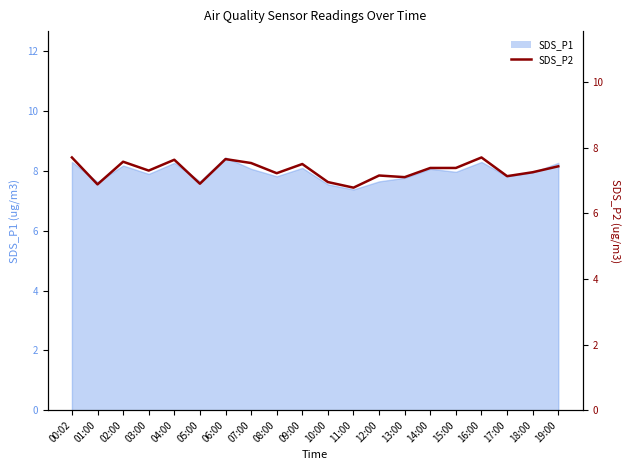

List the labels in order of value, smallest first.

11:00, 01:00, 05:00, 10:00, 13:00, 17:00, 12:00, 08:00, 18:00, 03:00, 14:00, 15:00, 19:00, 09:00, 07:00, 02:00, 04:00, 06:00, 00:02, 16:00